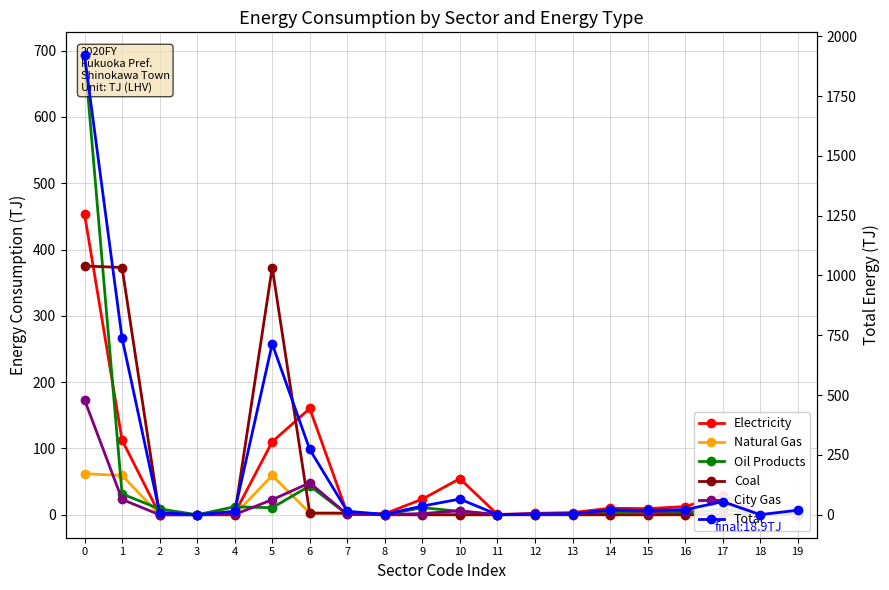

Does the chart have visible grid lines?

Yes